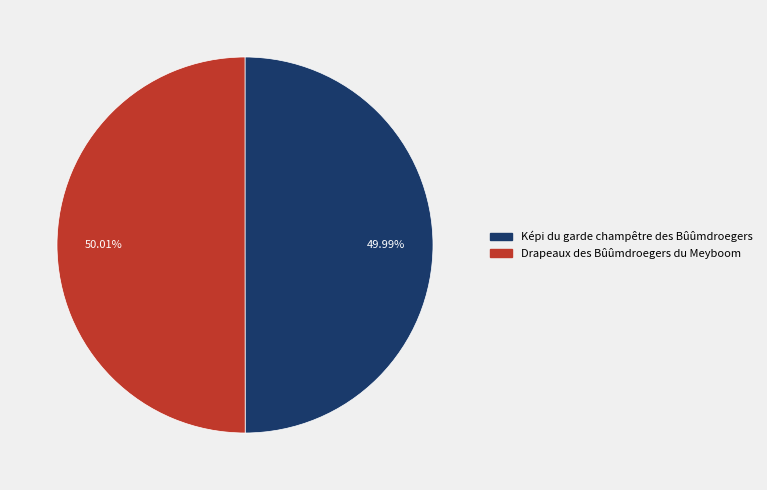

To the nearest percent, what portion does Drapeaux des Bûûmdroegers du Meyboom represent?

50%